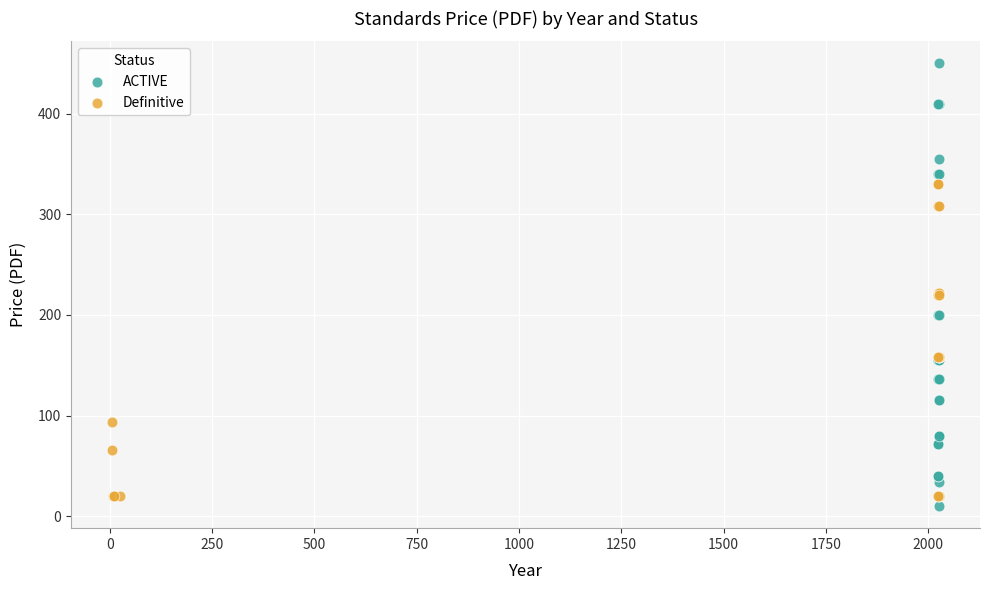

What are all the series names shown in the legend?

ACTIVE, Definitive